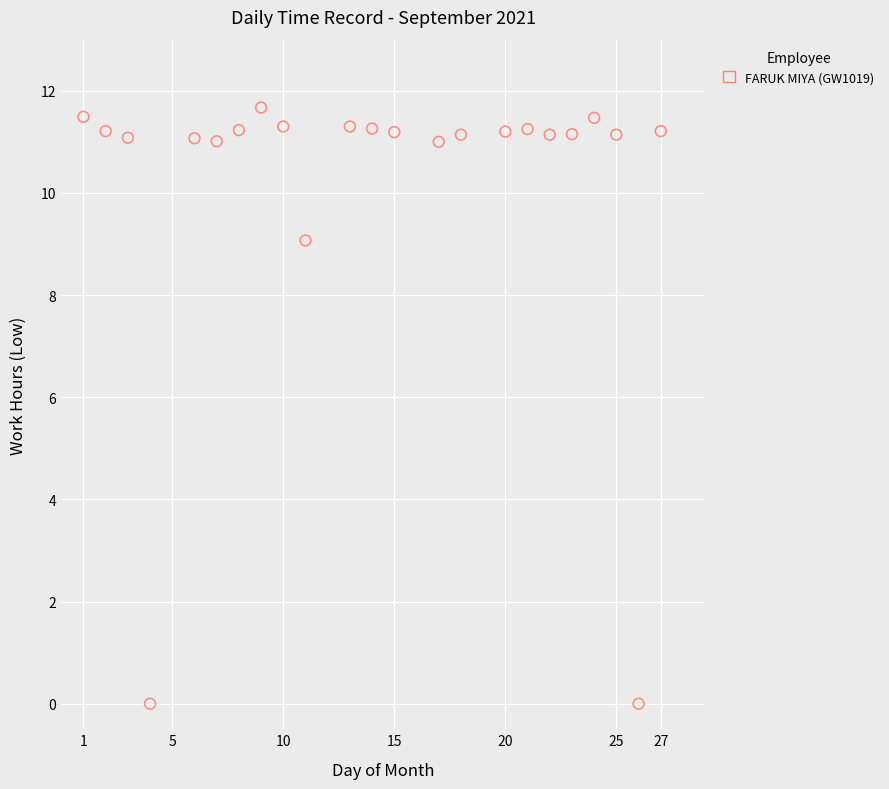

What is the range of X values (max minus min)?

26.0